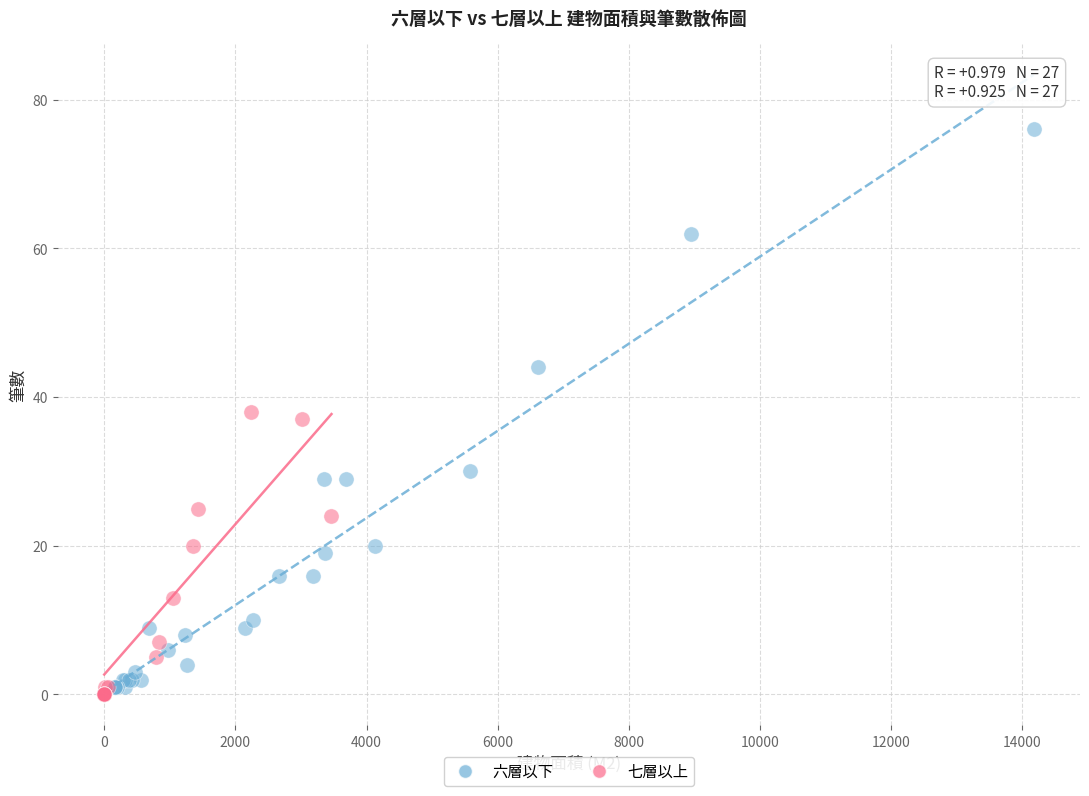

Which series contains the highest Y value?

六層以下